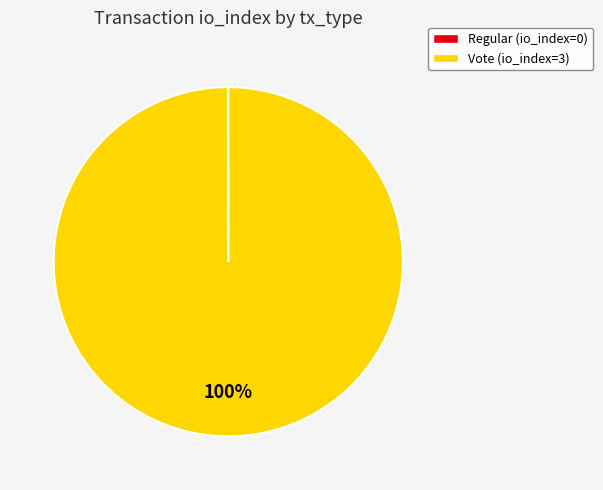

Is it true that Vote is 100% of the pie?

True